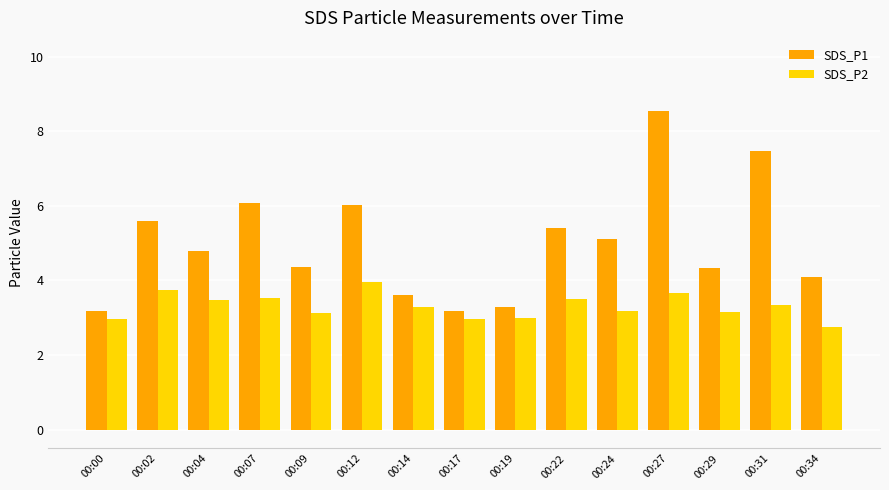

What are all the series names shown in the legend?

SDS_P1, SDS_P2